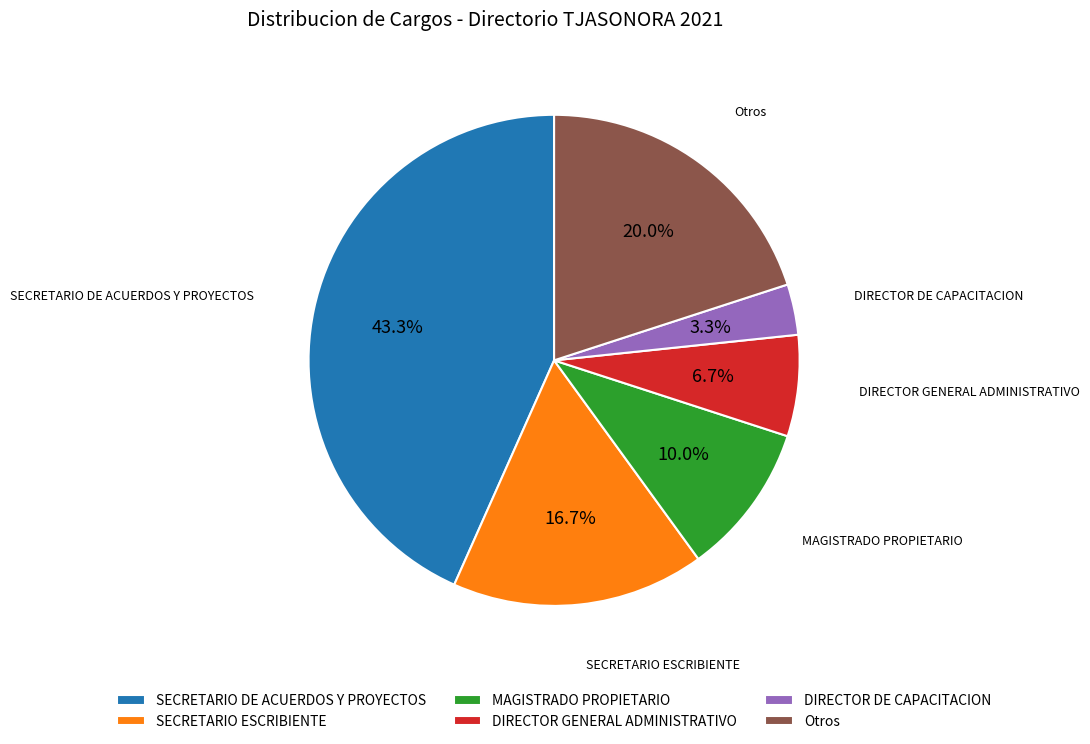

Approximately how many times larger is the value at SECRETARIO ESCRIBIENTE compared to Otros?

0.8